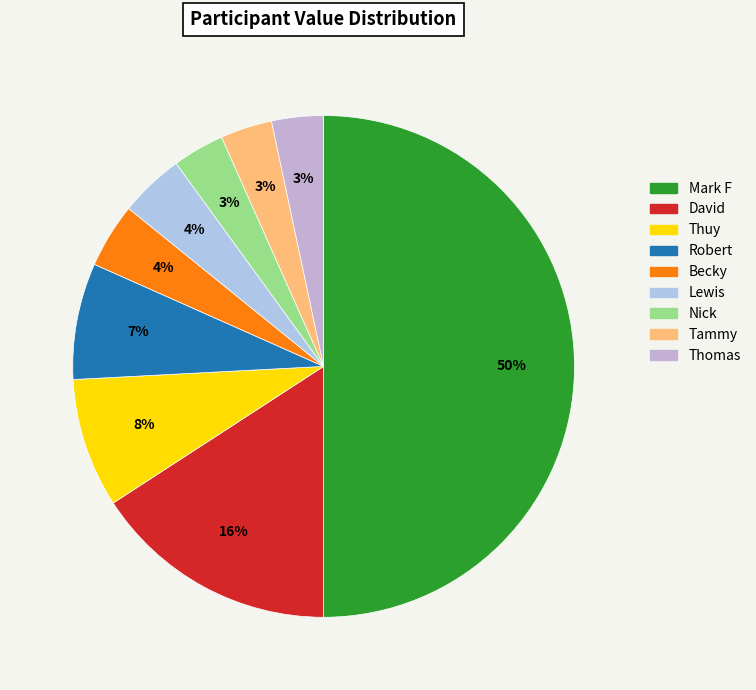

Does Nick account for over 50% of the chart?

No